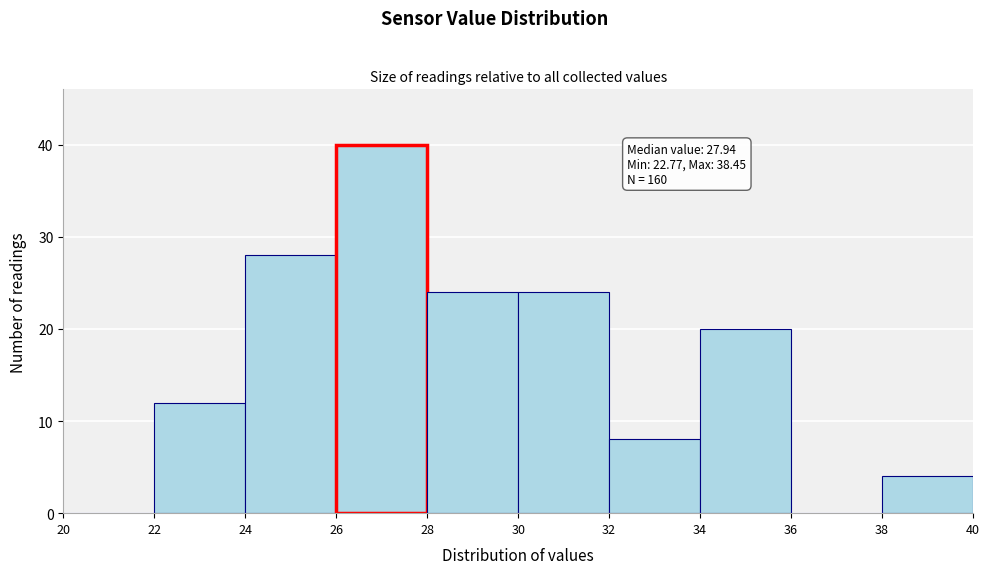

Over which range of the x-axis is the bar tallest?

26 to 28